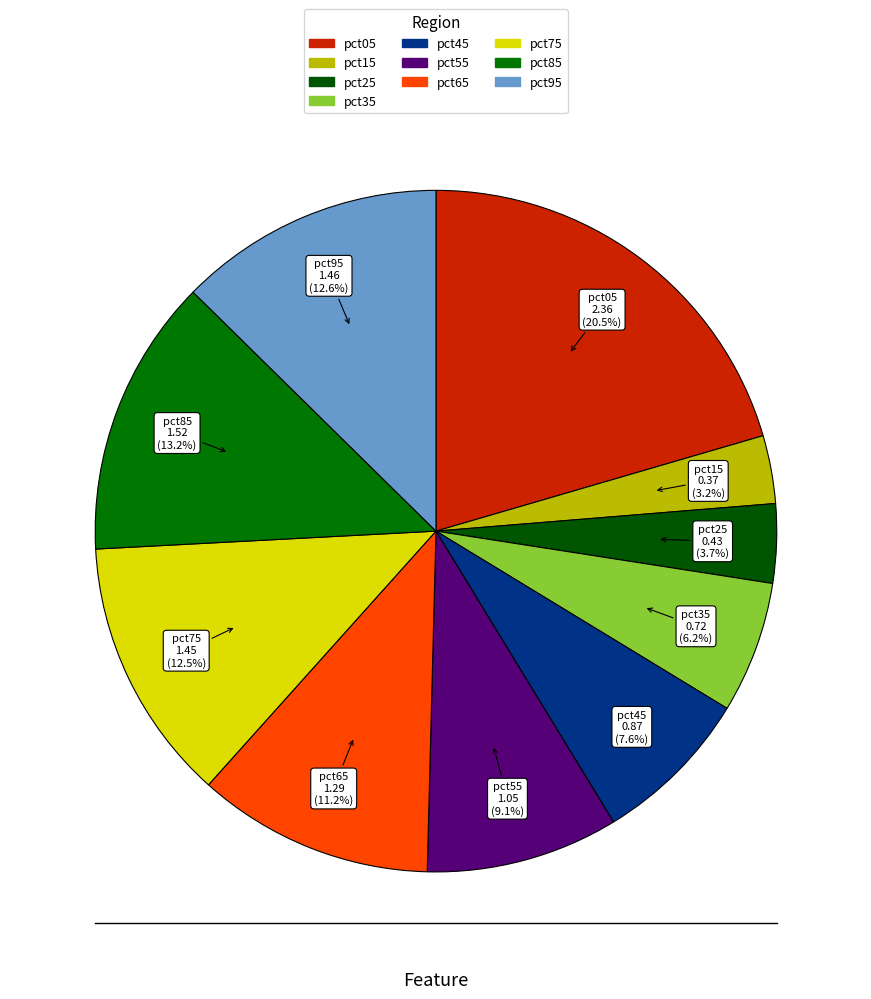

To the nearest percent, what is the average slice percentage?

10%